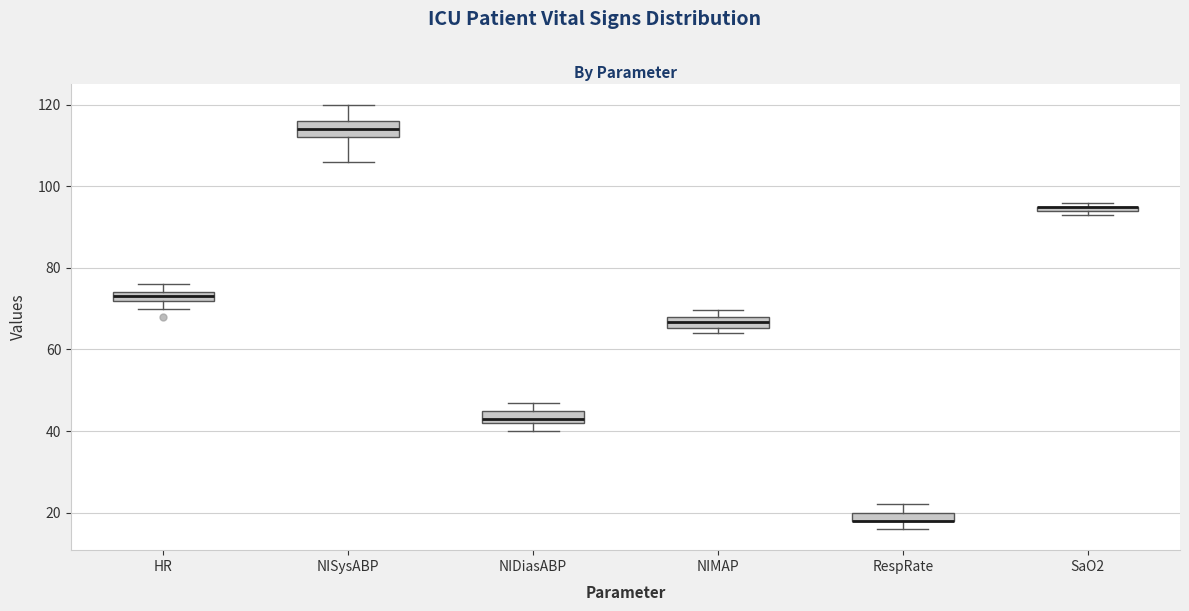

Where is the upper edge of the box for NIMAP on the y-axis? The values are not printed on the chart, so give them approximately, as read against the axis.

68